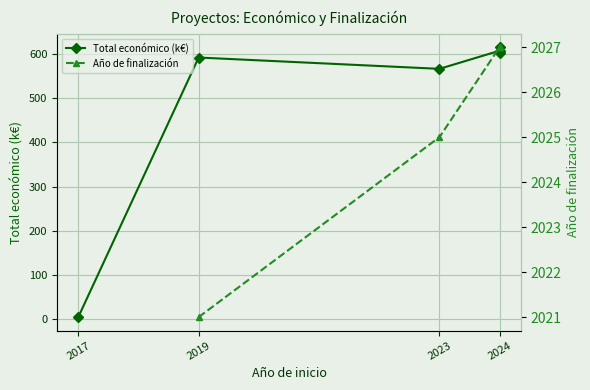

List the series in order of their peak value, highest first.

Total económico (k€), Año de finalización